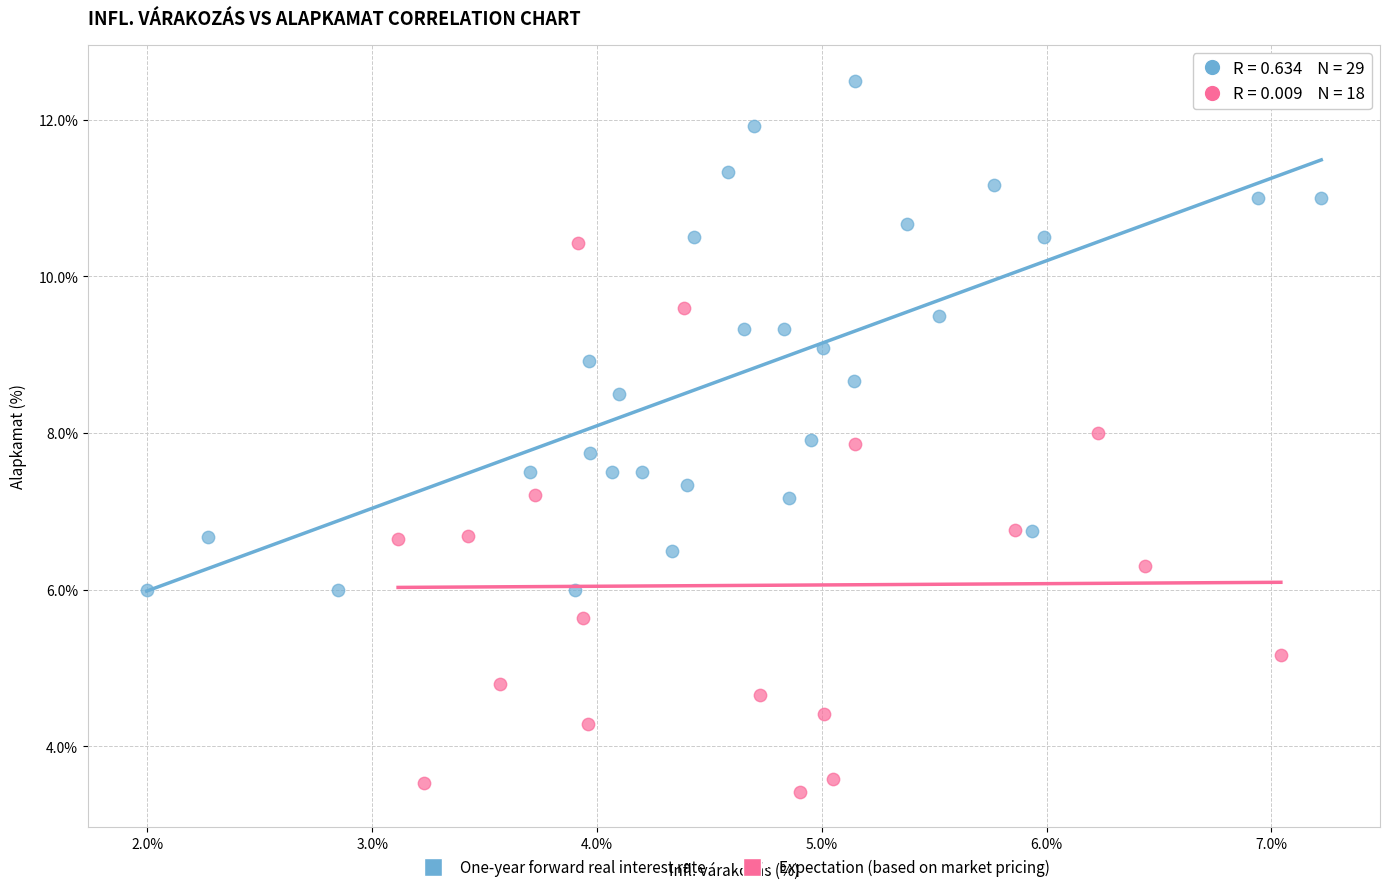

Which series contains the highest Y value?

One-year forward real interest rate